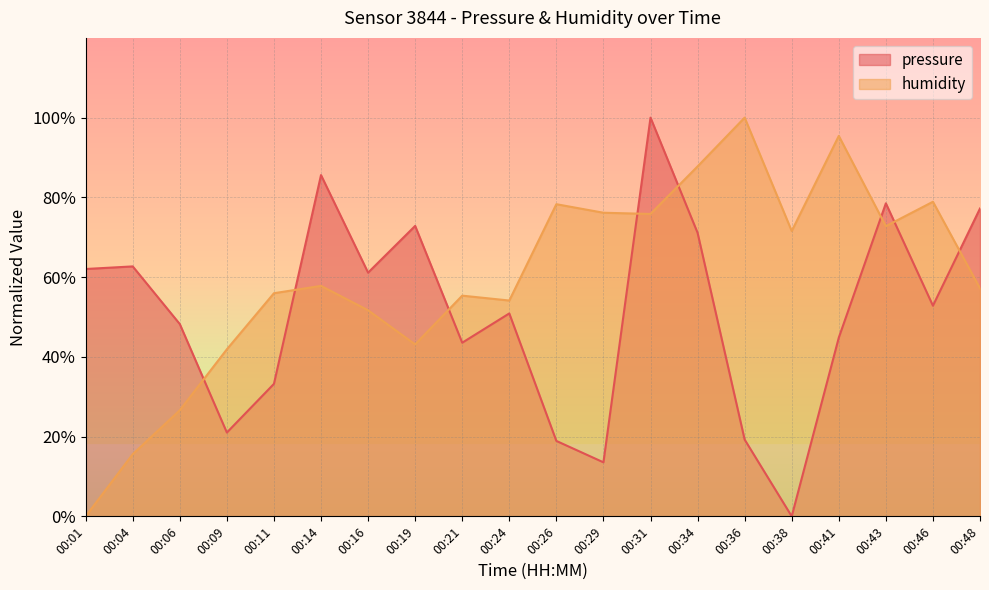

How many distinct data groups are displayed?

2